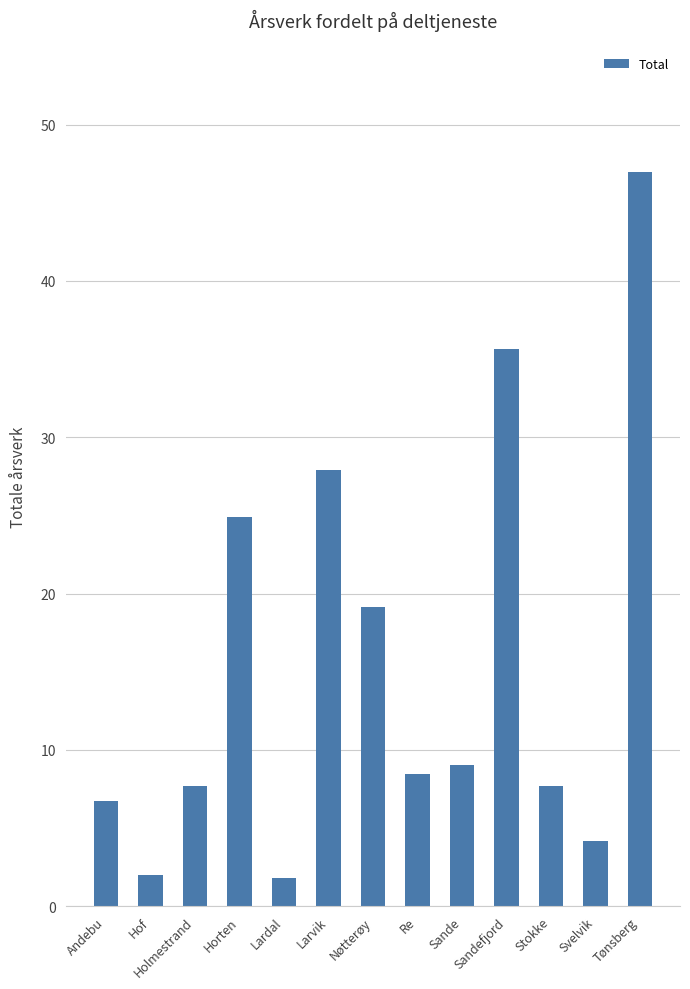

Approximately how many times larger is the value at Sandefjord compared to Stokke?

4.6